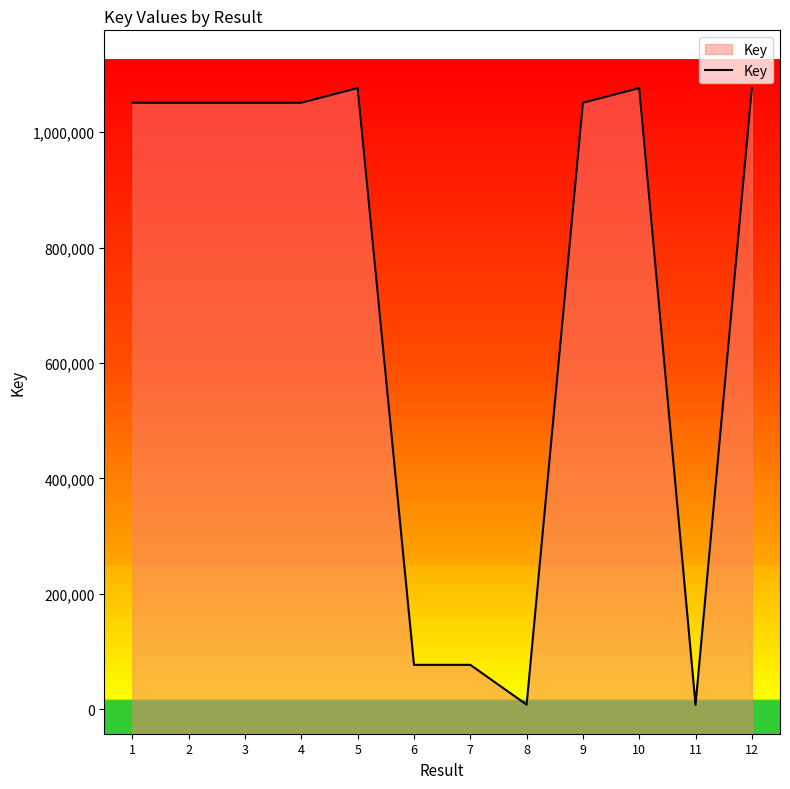

Reading left to right, transcribe all the data shown in this chart.

1=1050838	2=1050836	3=1050828	4=1050834	5=1076306	6=76948	7=76950	8=7993	9=1050832	10=1076301	11=7601	12=1076304